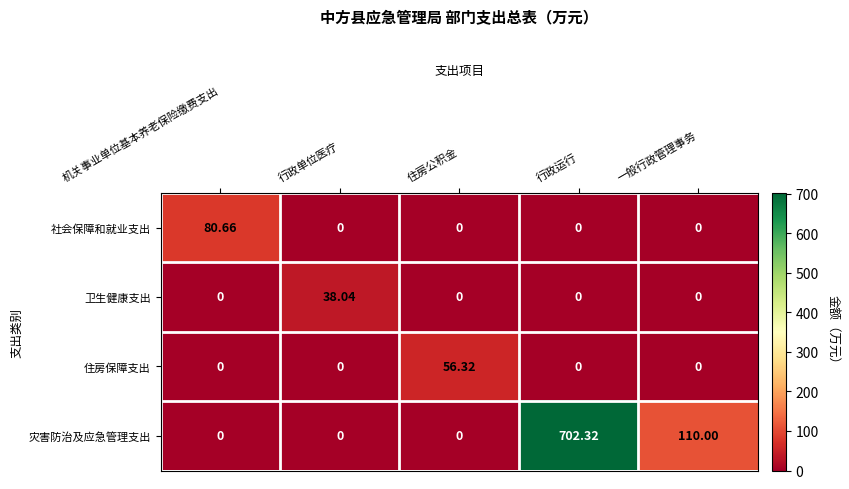

Which series has the widest spread of values?

灾害防治及应急管理支出